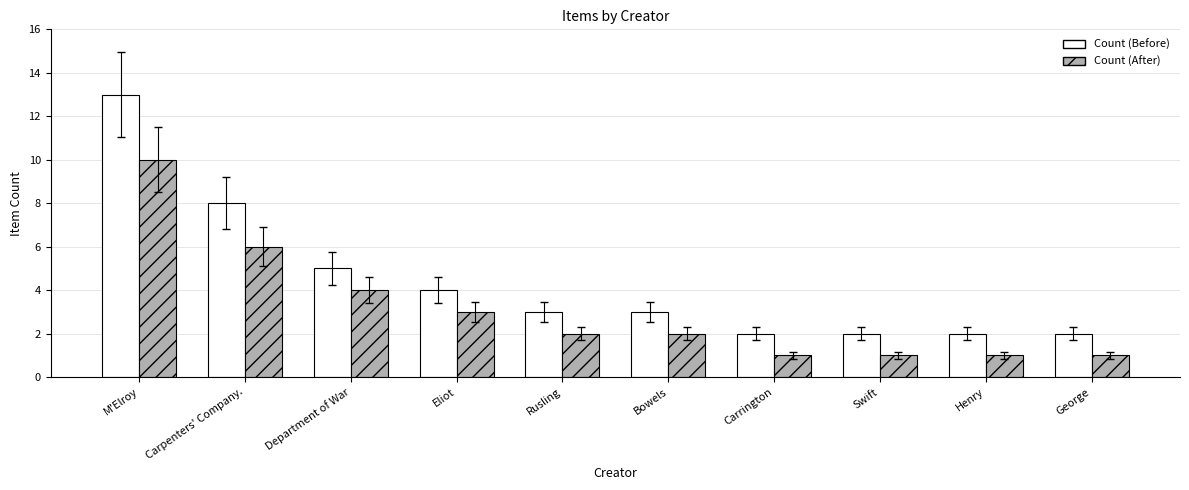

What is the difference between the Count (Before) values at Carpenters' Company. and Department of War?

3